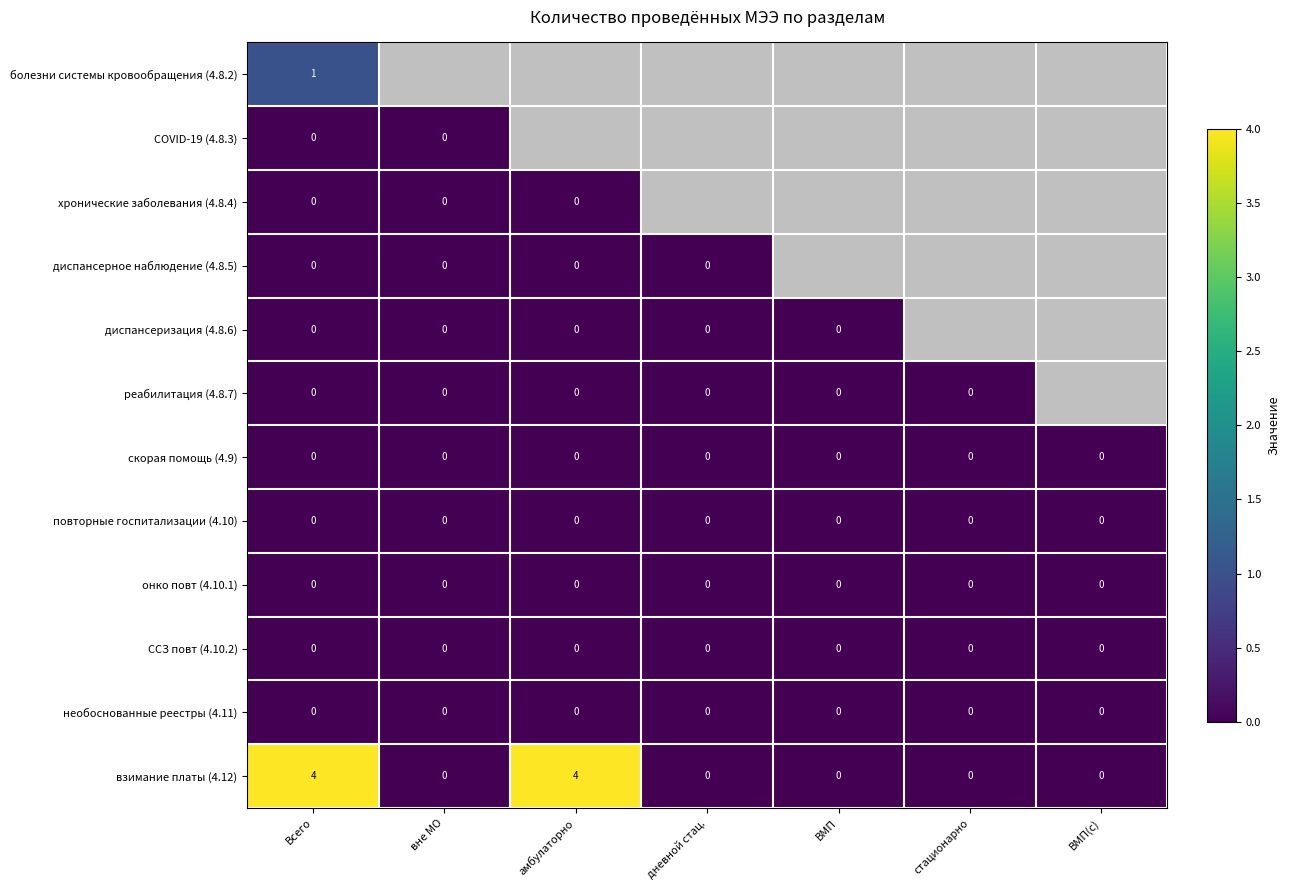

The value of повторные госпитализации (4.10) at стационарно is 0. True or false?

True